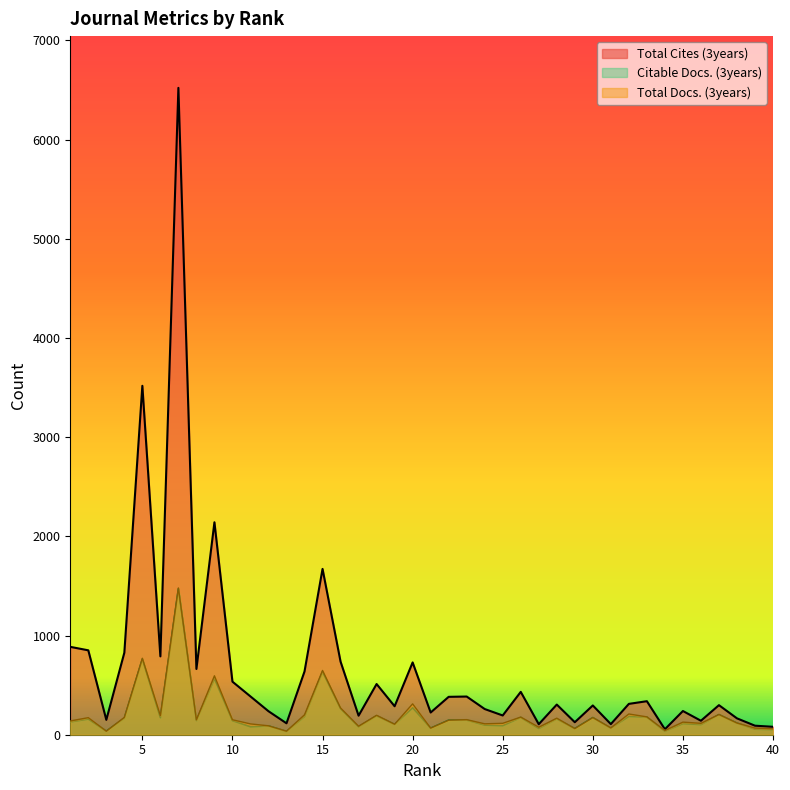

Which series has the largest total across all categories?

Total Cites (3years)